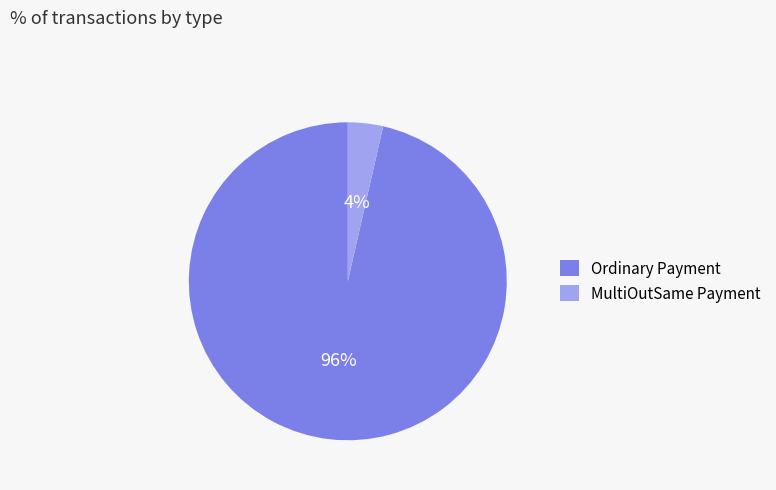

Between MultiOutSame Payment and Ordinary Payment, which is larger?

Ordinary Payment